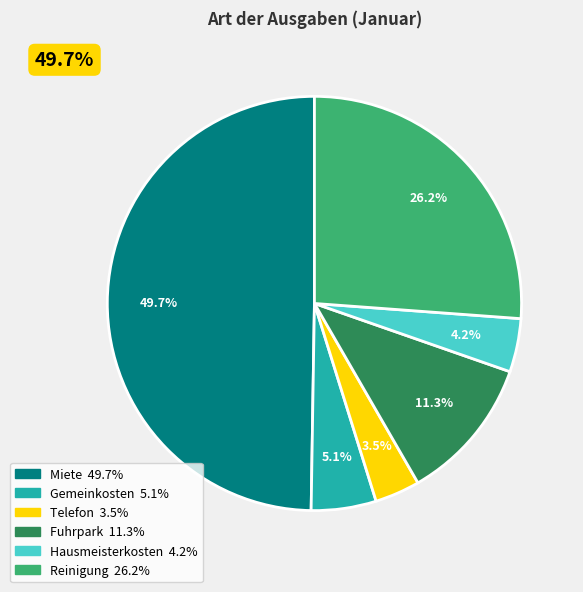

The Gemeinkosten slice represents 16% of the pie. True or false?

False